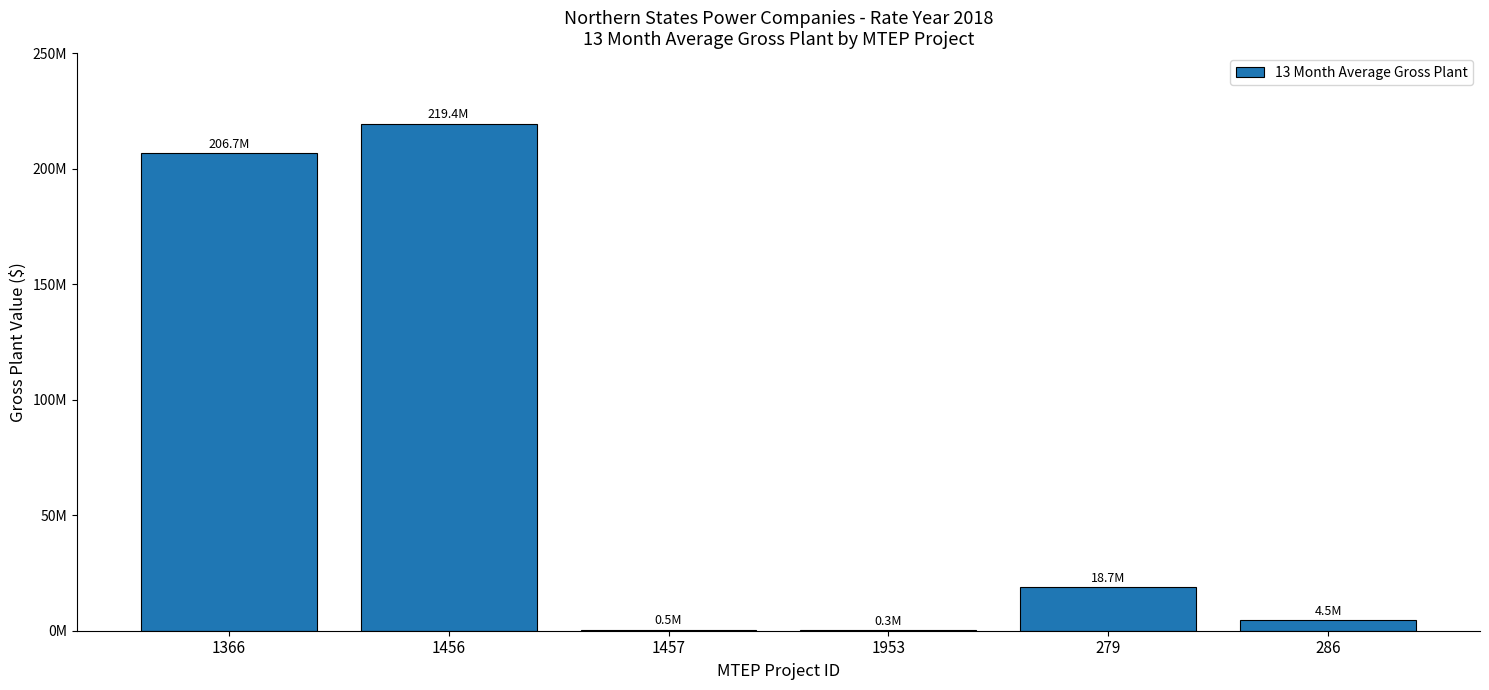

The chart shows a value of 18711272.0 at 279. True or false?

True